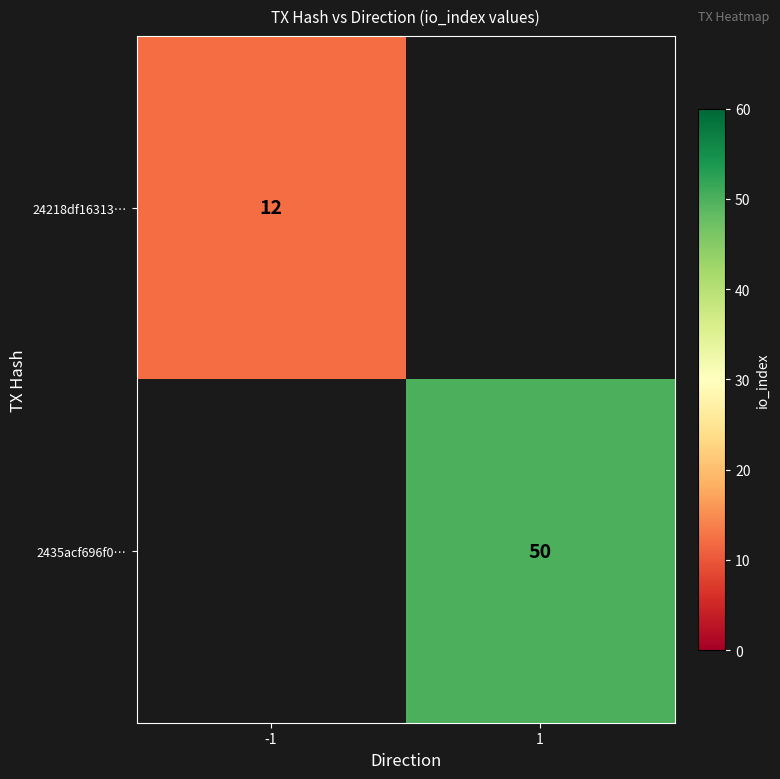

True or false: 2435acf696f0… has a value of 74 at 1.

False